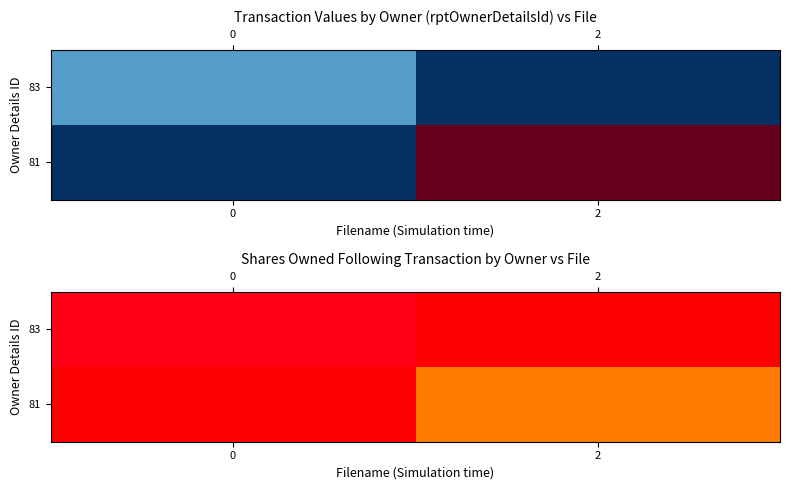

Which series has the largest total across all categories?

83